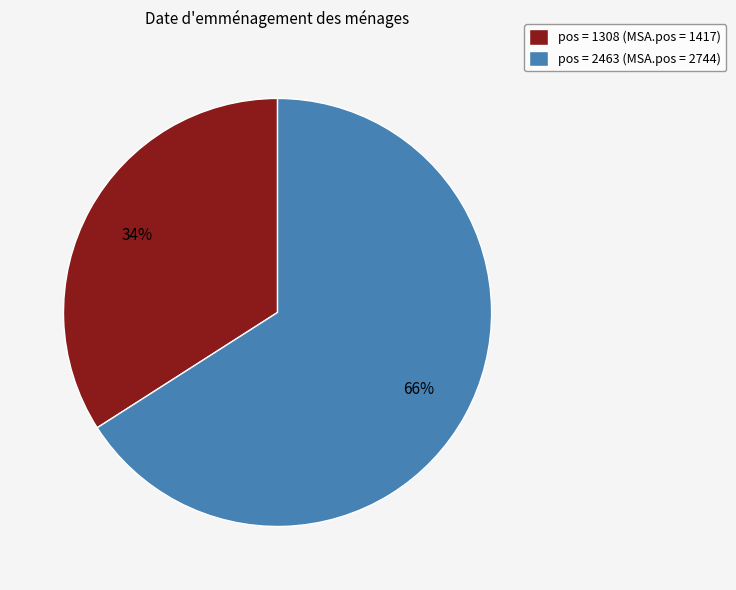

Count the number of slices in the pie.

2